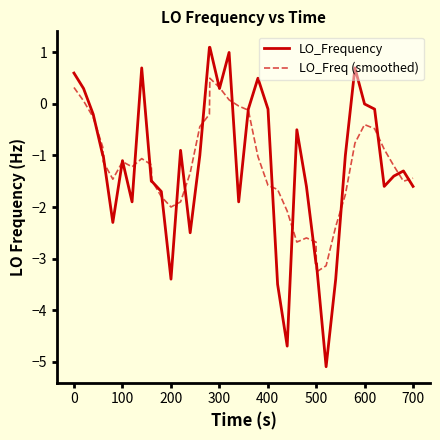

What is the greatest value displayed?

1.1